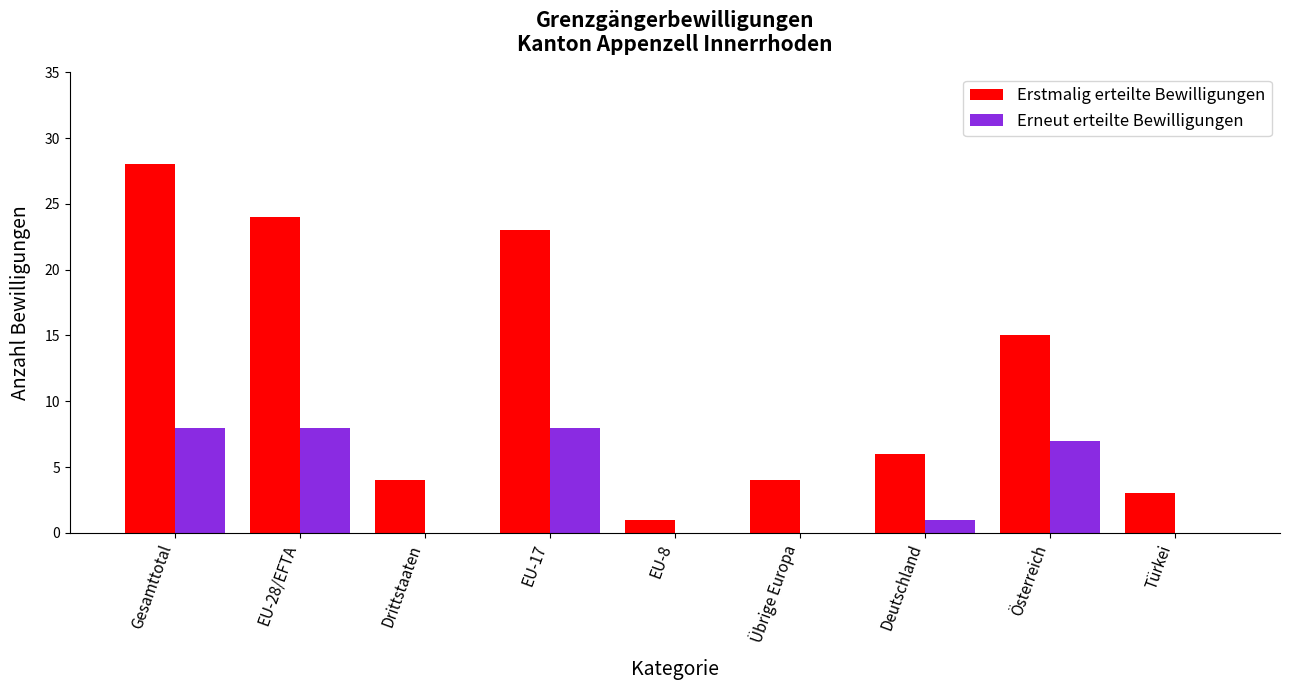

Reading left to right, transcribe all the data shown in this chart.

Erstmalig erteilte Bewilligungen: 28	24	4	23	1	4	6	15	3
Erneut erteilte Bewilligungen: 8	8	0	8	0	0	1	7	0